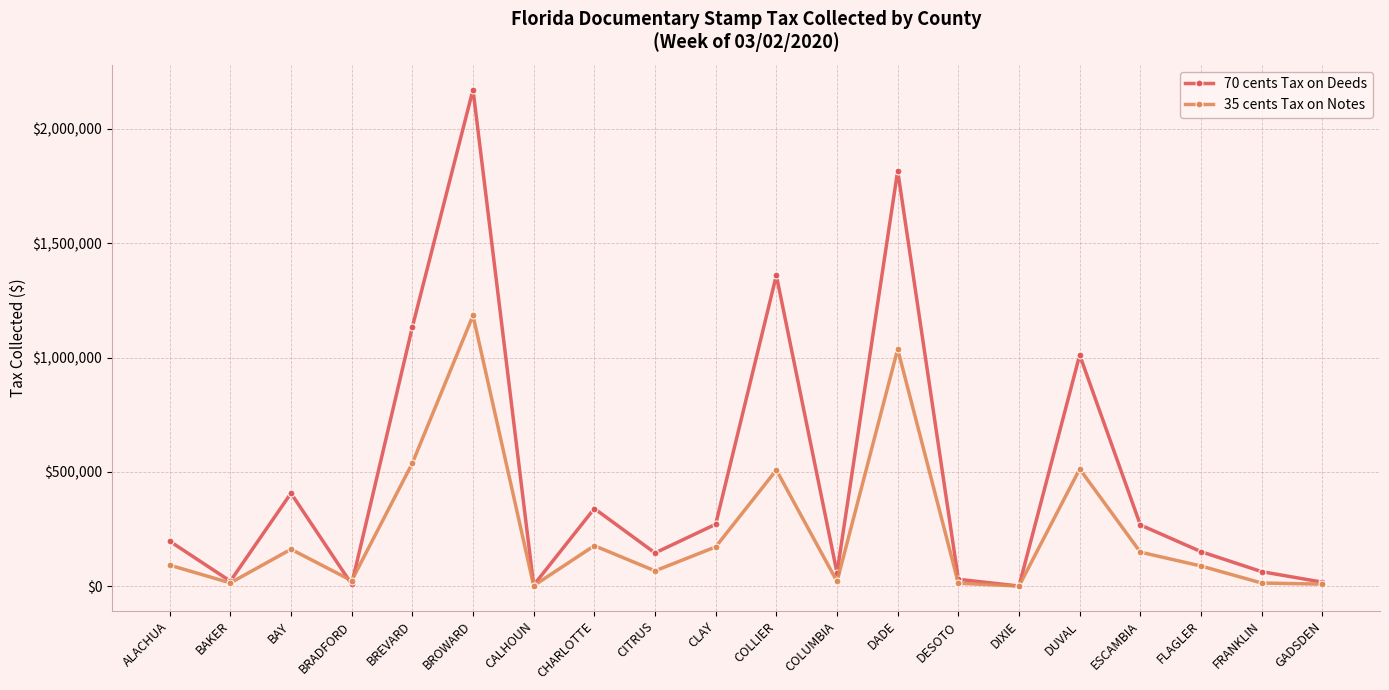

True or false: 70 cents Tax on Deeds has a value of 226140.5 at FLAGLER.

False